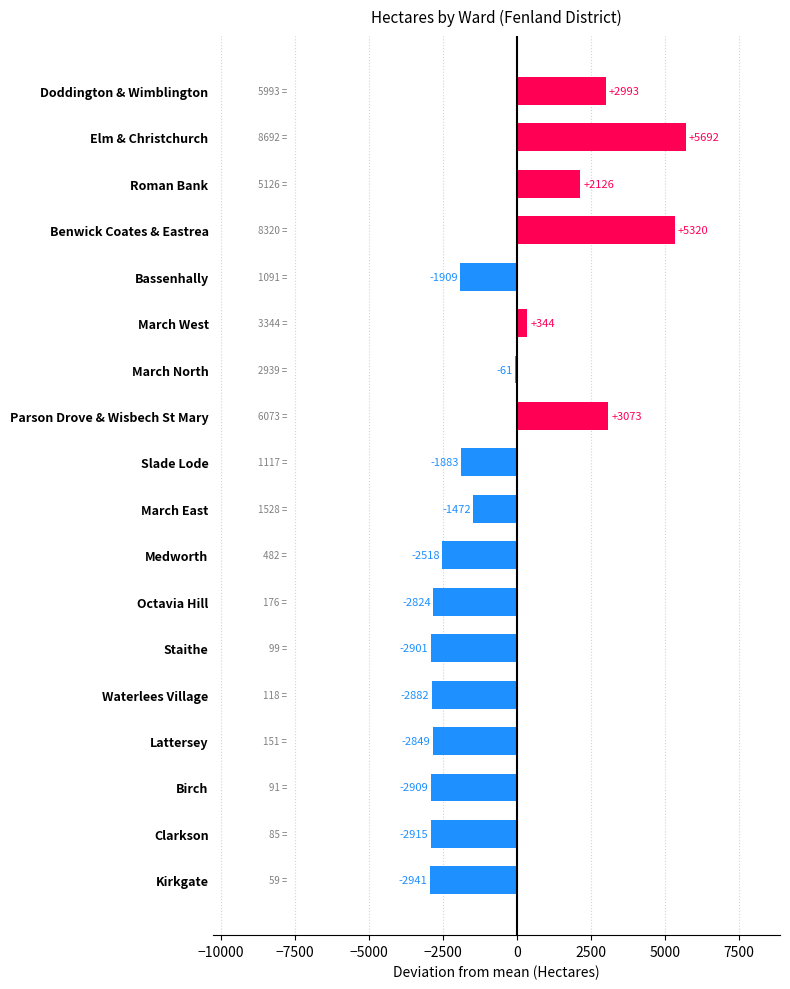

How many bars are there in total?

18